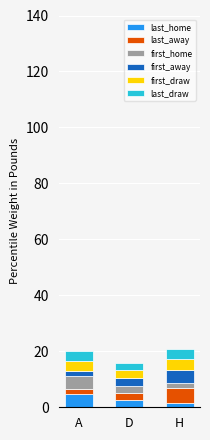

What is the difference between the maximum and minimum values in the last_home series?

3.0